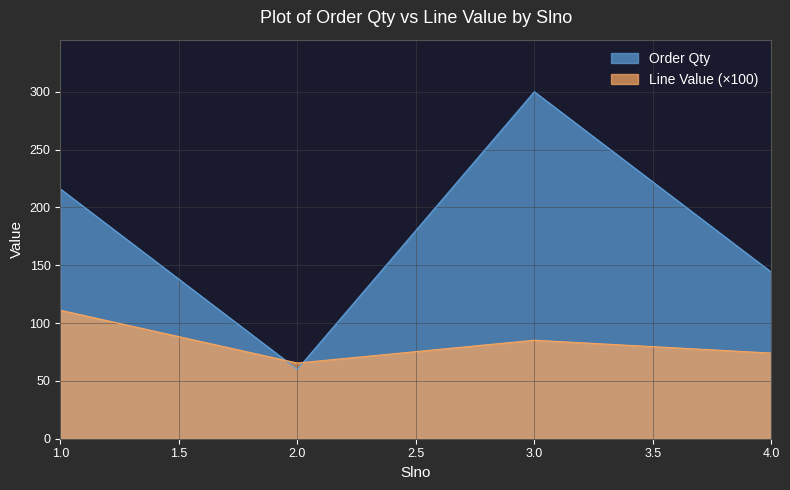

Reading left to right, extract all data points from this chart.

Order Qty: 1=216.0	2=60.0	3=300.0	4=144.0
Line Value: 1=111.1	2=65.4	3=85.2	4=74.1